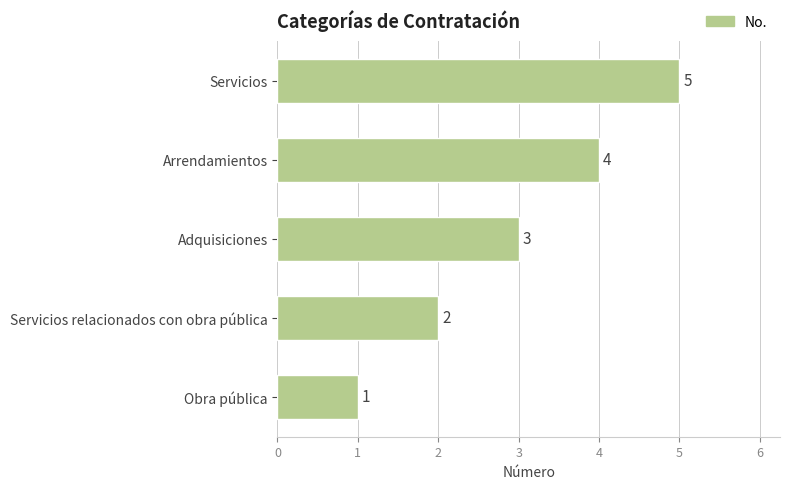

What is the sum of the values at Obra pública and Servicios relacionados con obra pública?

3